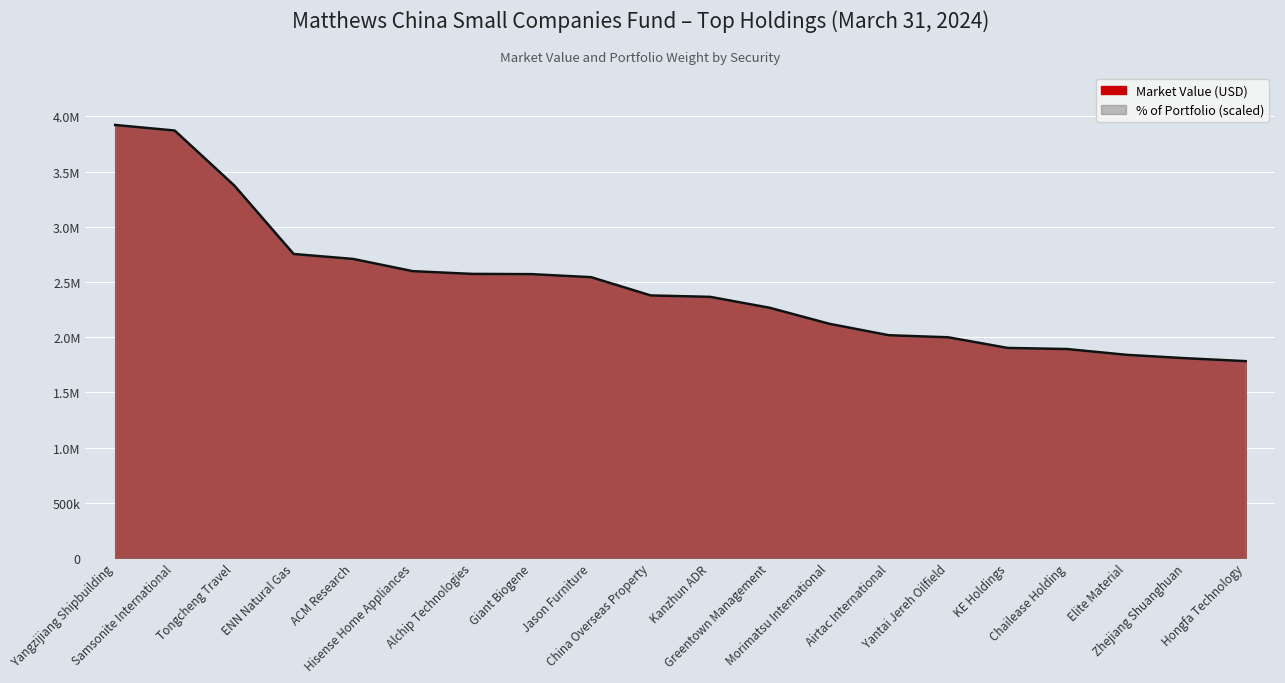

True or false: the data has more than 1 interior local peaks.

False